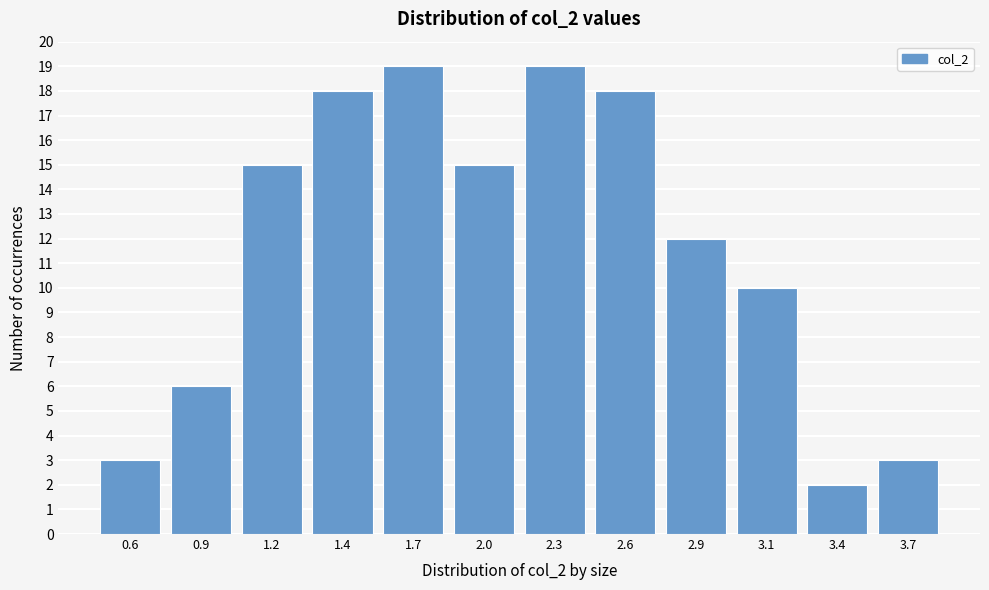

Reading left to right, extract all data points from this chart.

0.6=3	0.9=6	1.2=15	1.4=18	1.7=19	2.0=15	2.3=19	2.6=18	2.9=12	3.1=10	3.4=2	3.7=3